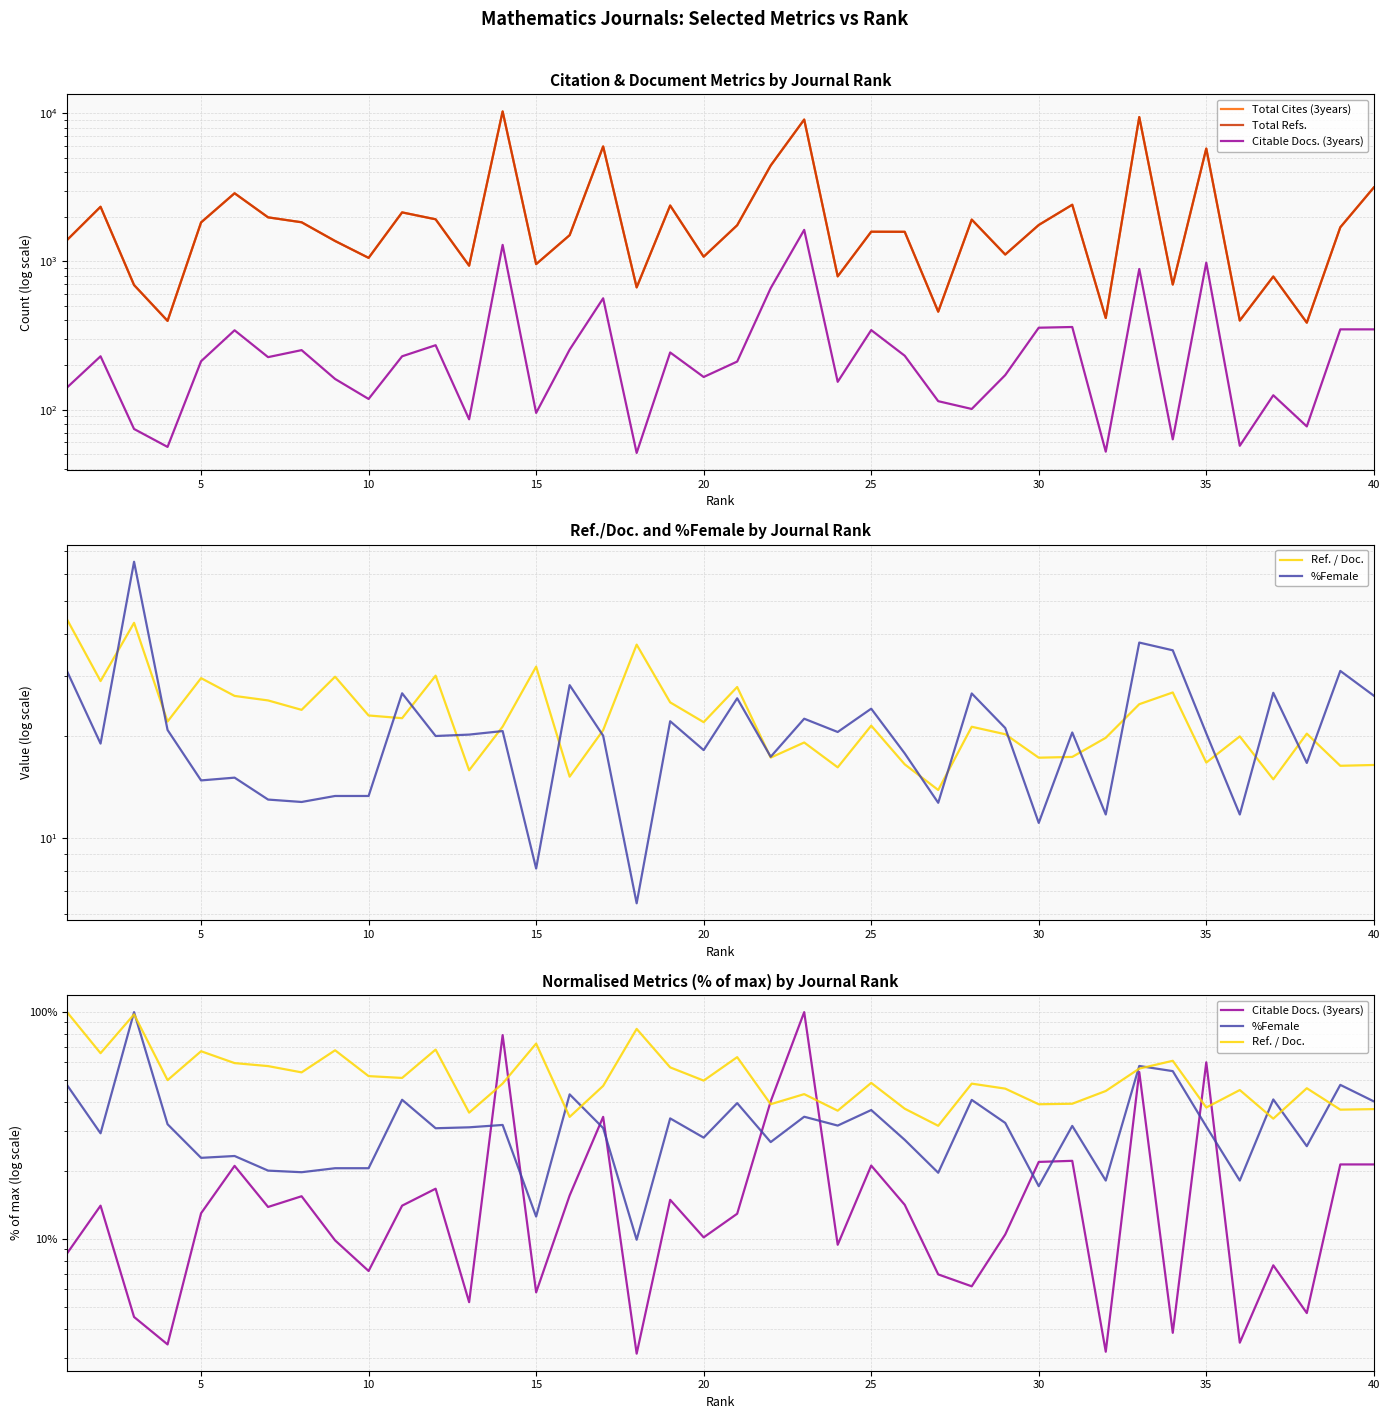

True or false: Total Refs. and Total Cites (3years) cross at least once.

False